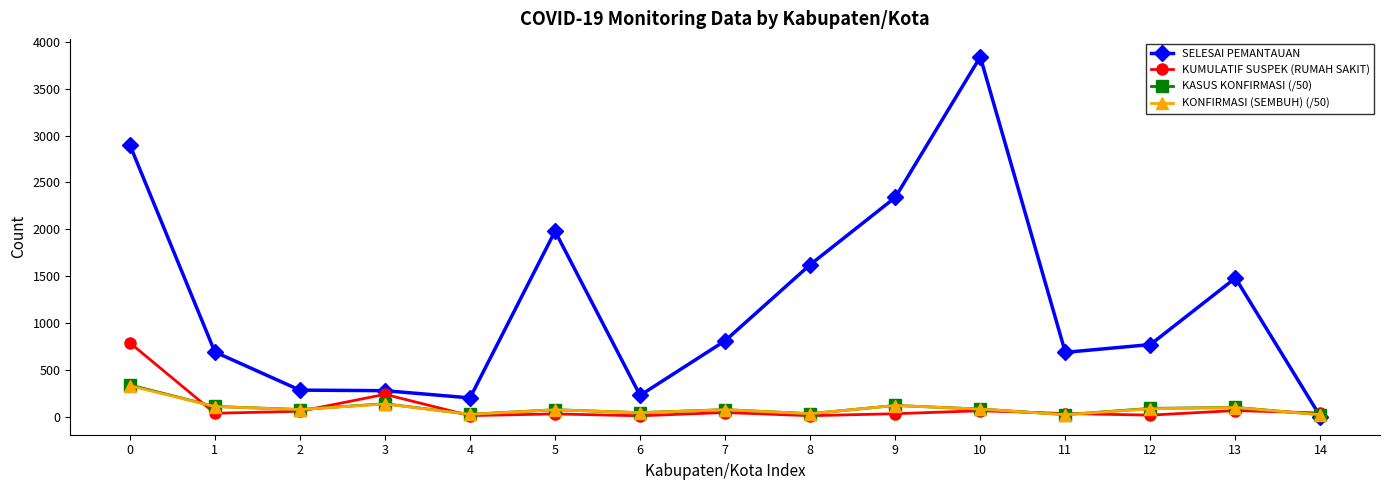

What is the value of the SELESAI PEMANTAUAN point at the 13th from the left?

770.0